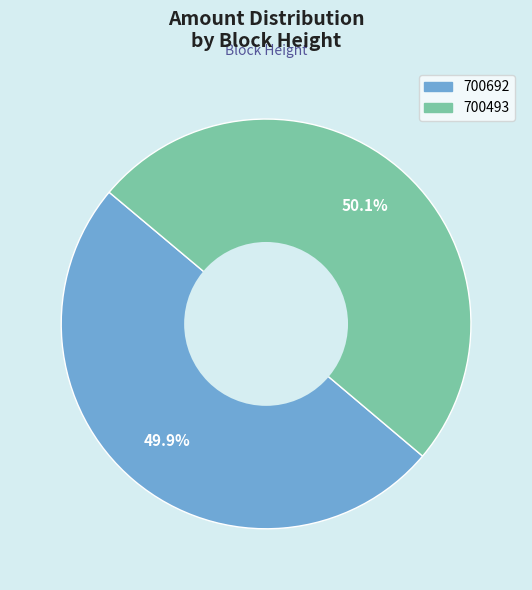

Do 700692 and 700493 together represent more than half of the pie?

Yes